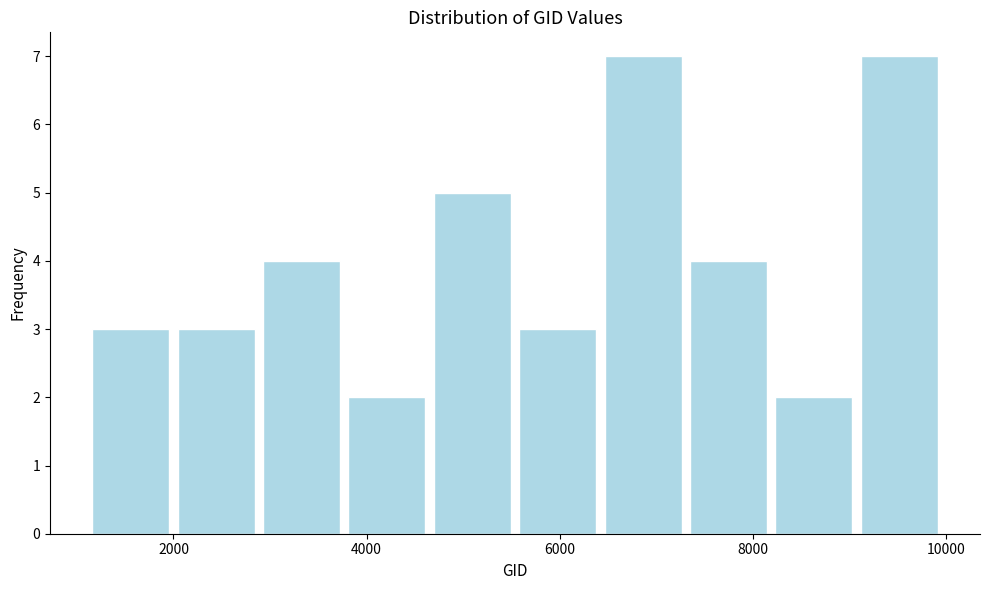

Reading left to right, transcribe this chart: for each bar, give the range it covers on the x-axis and its height. Neither the bar edges nor the heights are printed on the chart, so give them approximately, as read against the axes.

1200 to 2000: 3
2000 to 2800: 3
2800 to 3800: 4
3800 to 4600: 2
4600 to 5600: 5
5600 to 6400: 3
6400 to 7400: 7
7400 to 8200: 4
8200 to 9000: 2
9000 to 10000: 7